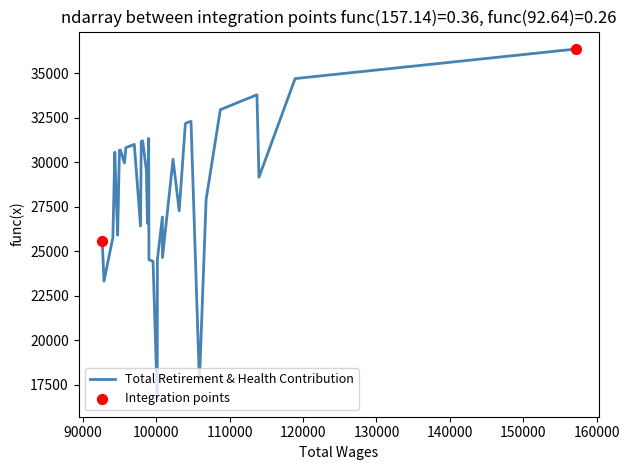

What is the difference between the maximum and minimum values?

19659